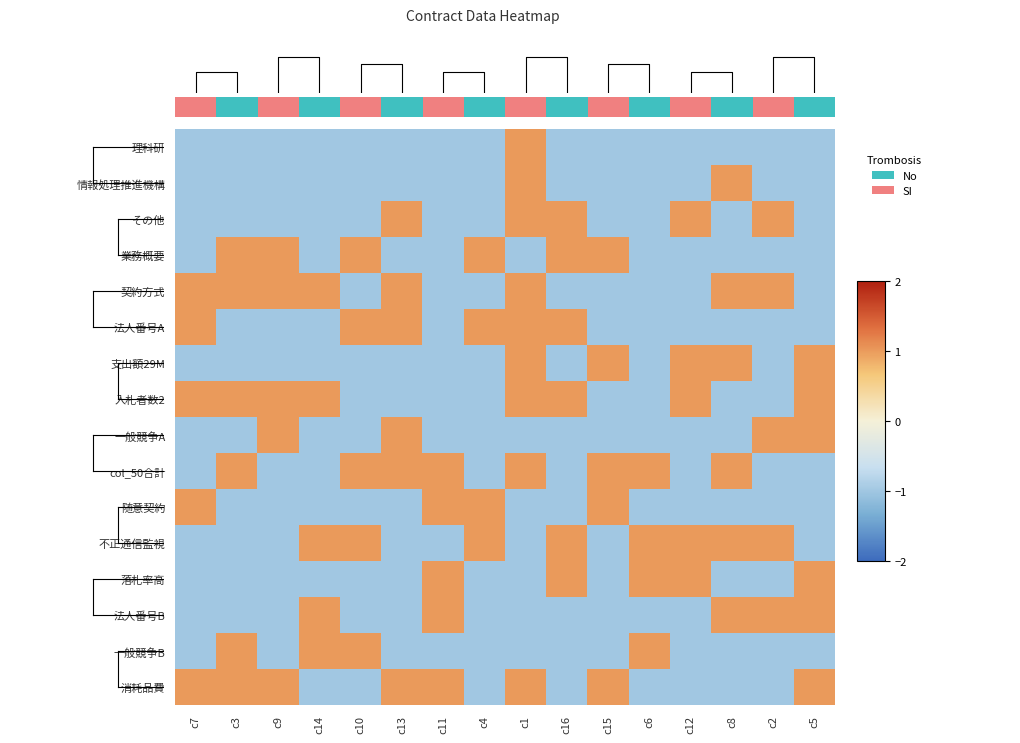

List the series in order of their peak value, highest first.

理科研, 情報処理推進機構, その他, 業務概要, 契約方式, 法人番号A, 支出額29M, 入札者数2, 一般競争A, col_50合計, 随意契約, 不正通信監視, 落札率高, 法人番号B, 一般競争B, 消耗品費